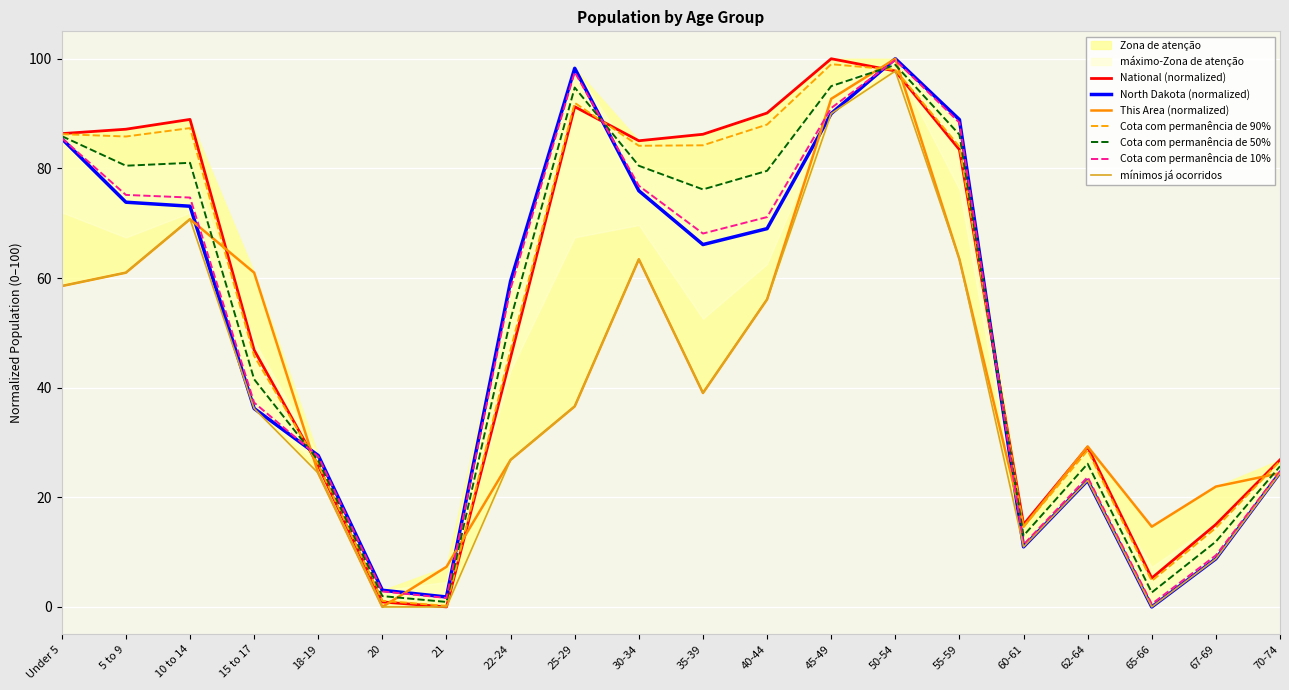

In North Dakota, how many points are higher than both neighbors (excluding endpoints)?

3